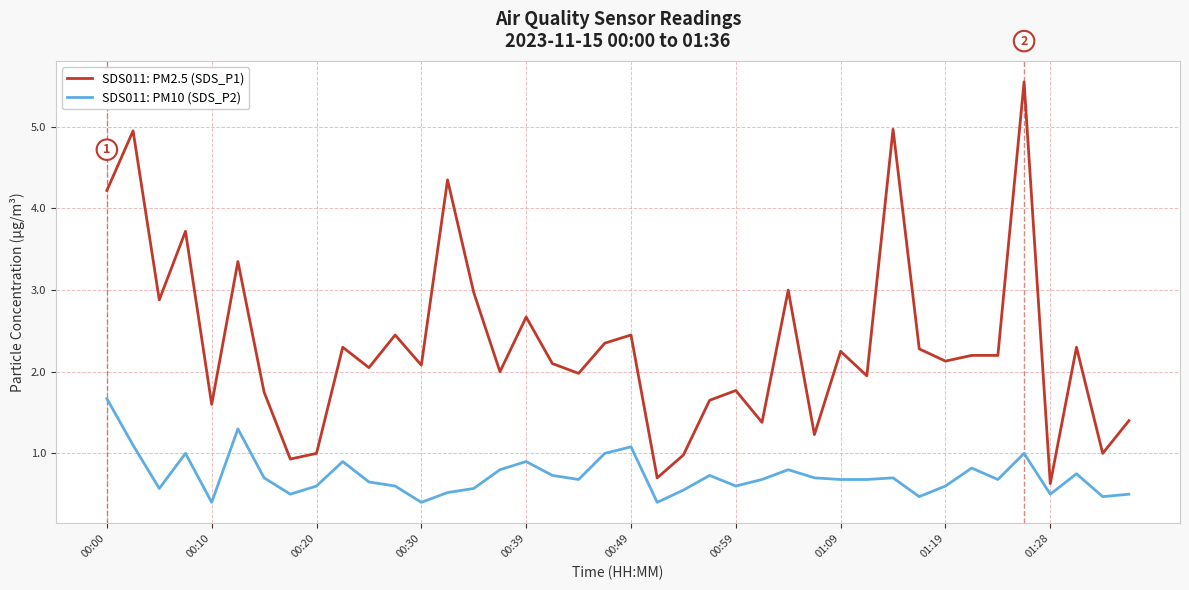

True or false: SDS011: PM10 (SDS_P2) and SDS011: PM2.5 (SDS_P1) cross at least once.

False